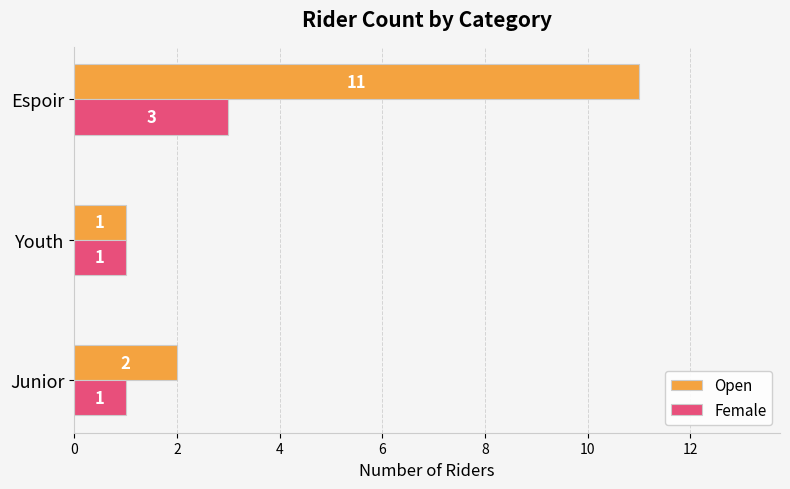

True or false: Open has a value of 2 at Youth.

False